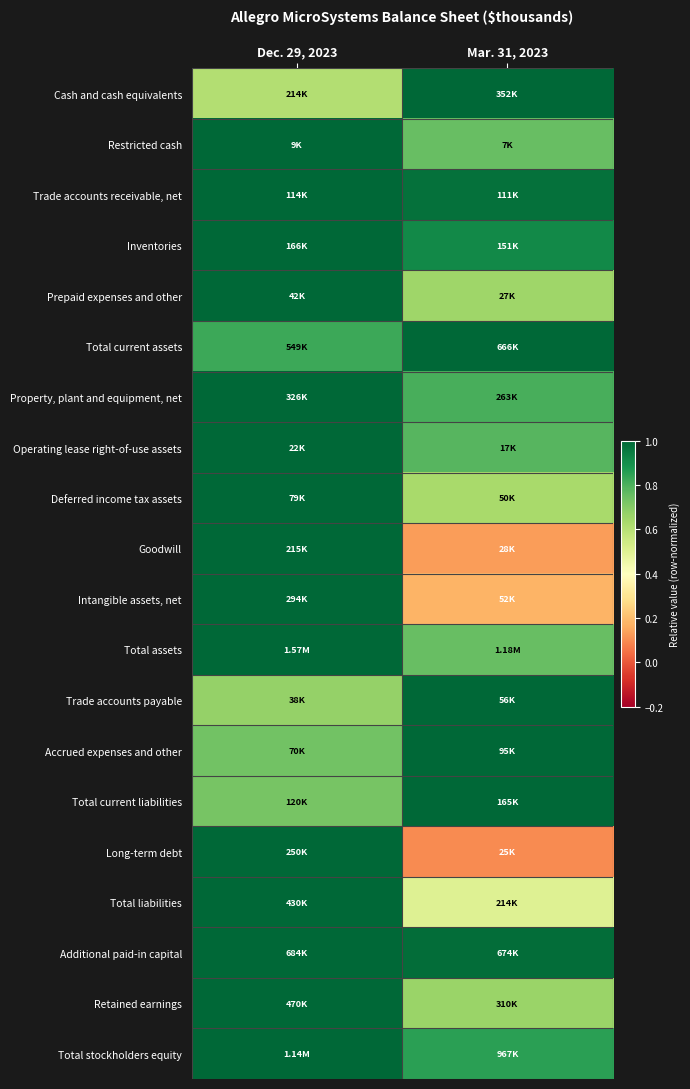

Which has a higher value, Dec. 29, 2023 or Mar. 31, 2023?

Mar. 31, 2023